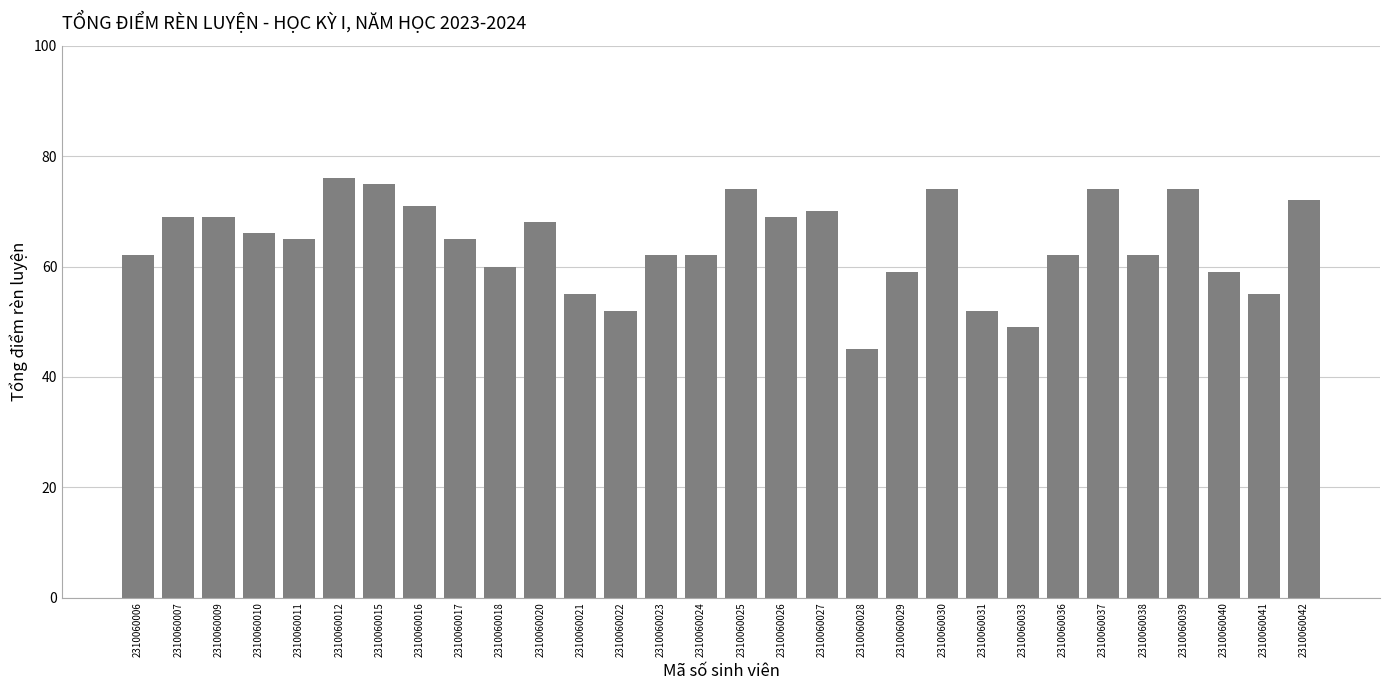

How many distinct data groups are displayed?

1